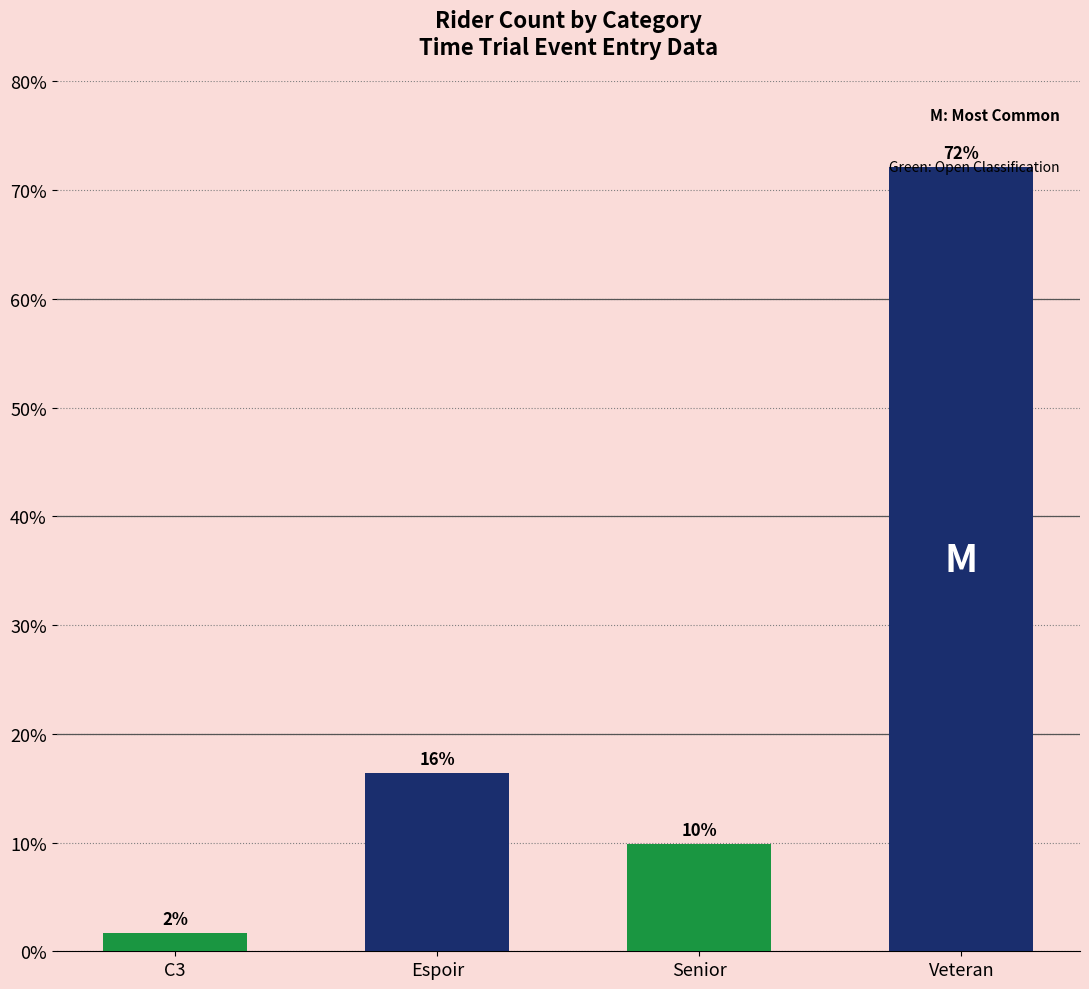

Where is the data nearest to the value 36?

Espoir